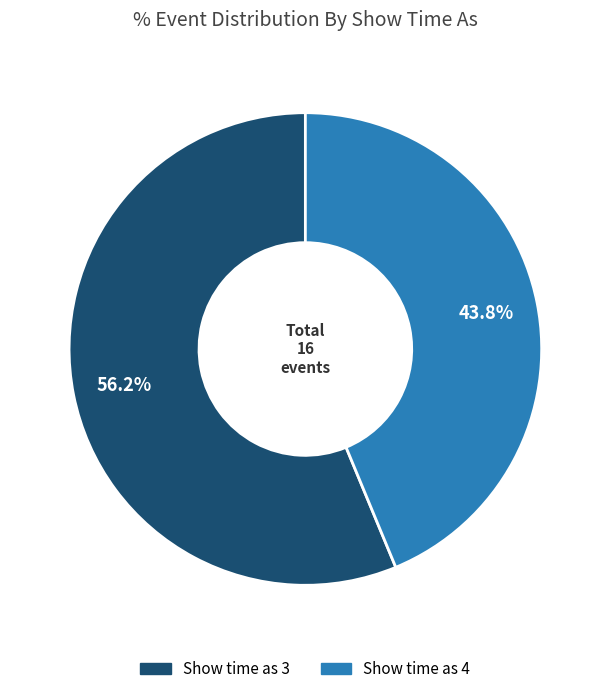

Is there any slice that represents more than half of the pie?

Yes